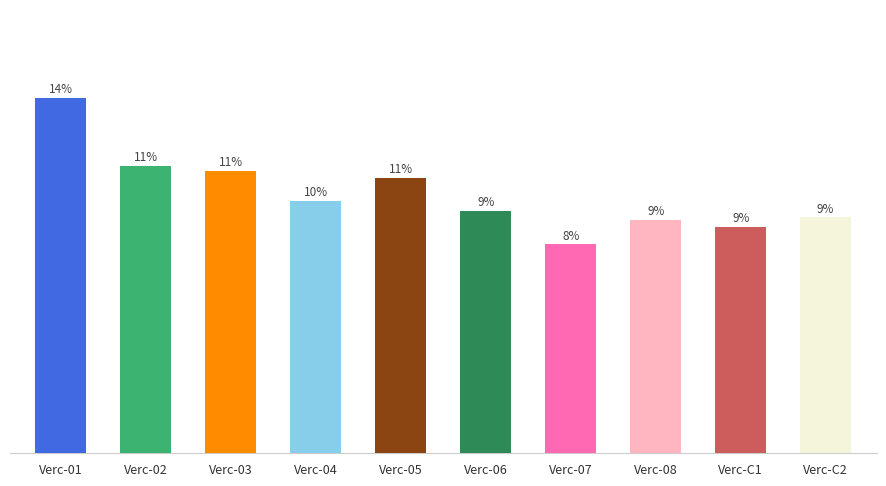

The value at Verc-04 is 42.0. True or false?

False